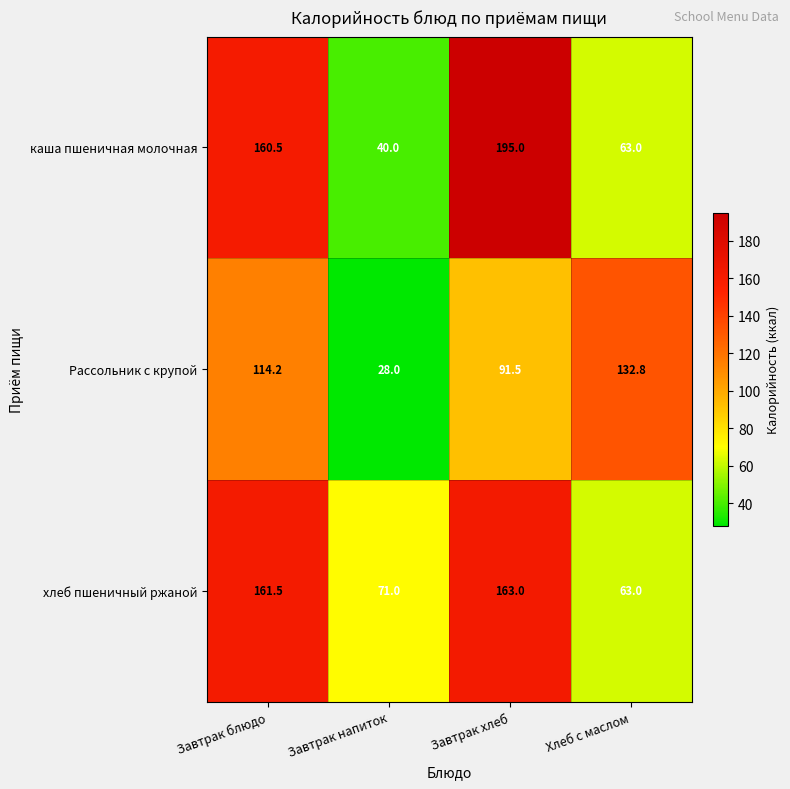

True or false: каша пшеничная молочная has a value of 95.1 at Хлеб с маслом.

False